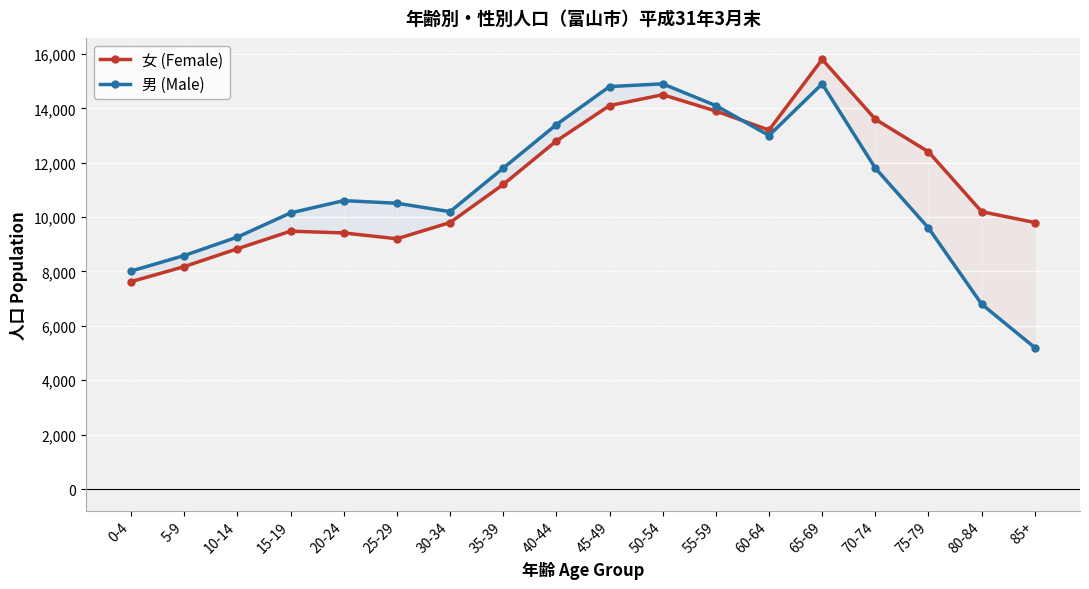

Which series has the widest spread of values?

男 (Male)